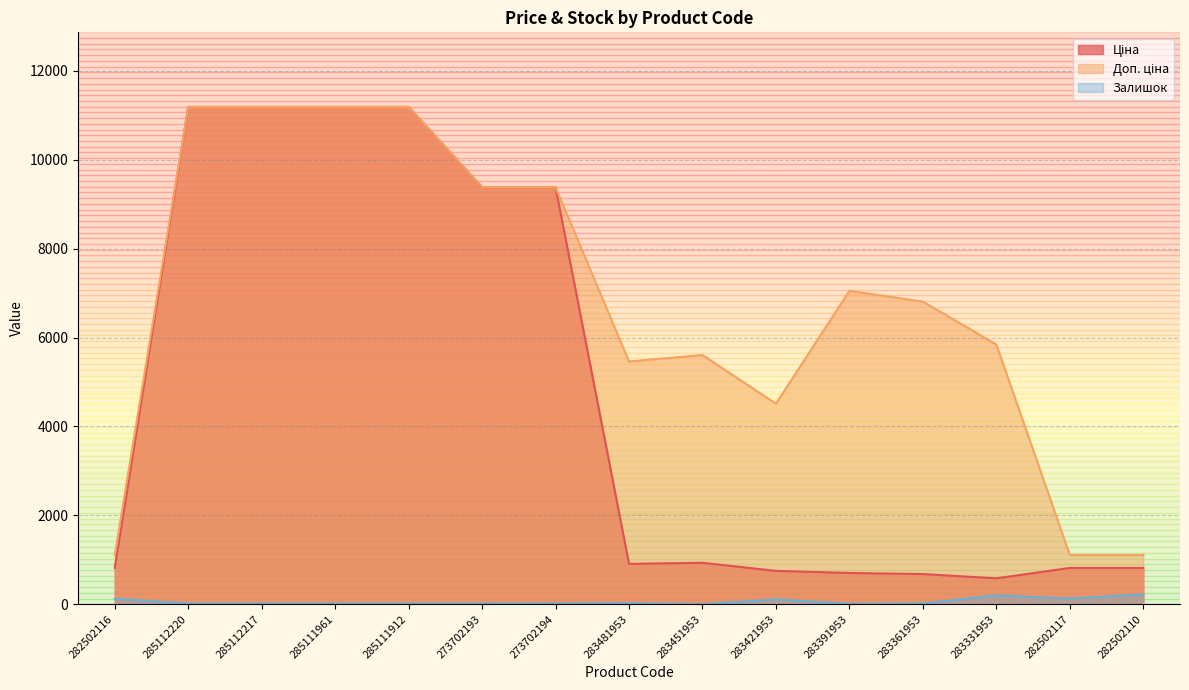

What is the average value of the Доп. ціна series?

6809.1